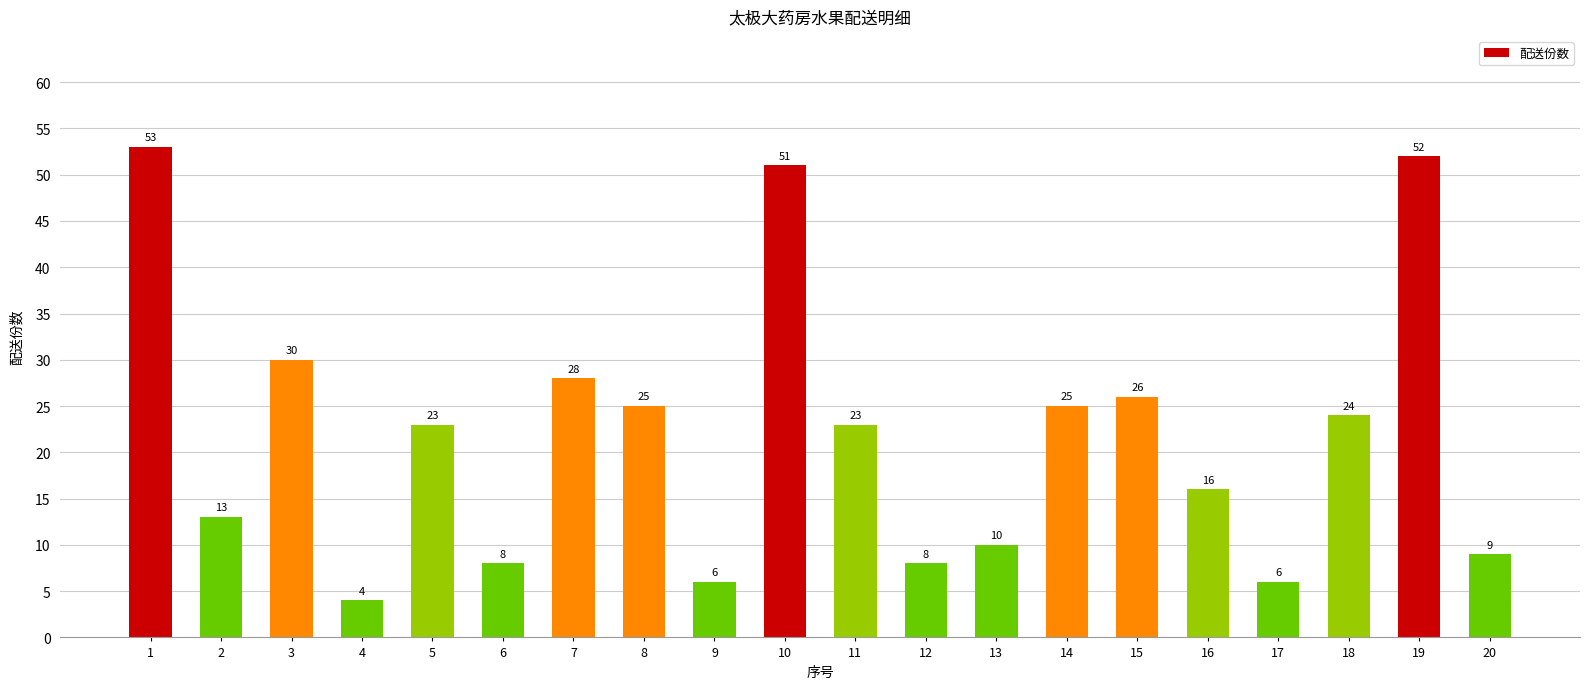

Which category has the highest value across all series?

1